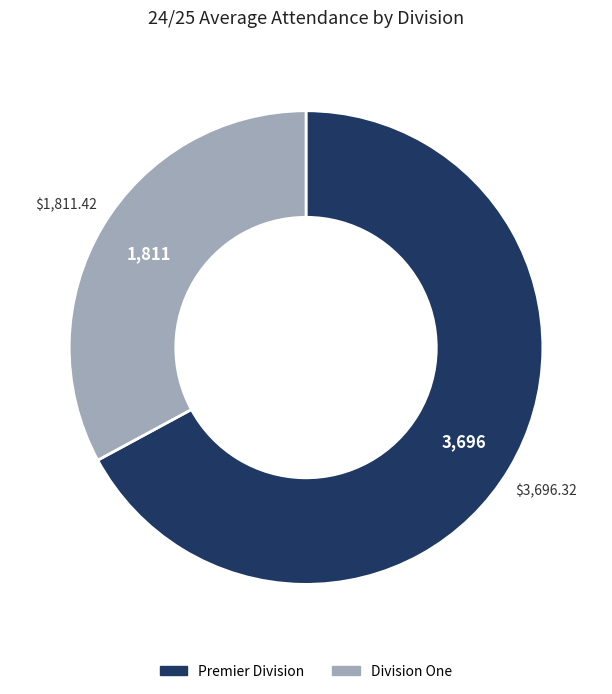

Combined, do Division One and Premier Division account for over 50%?

Yes